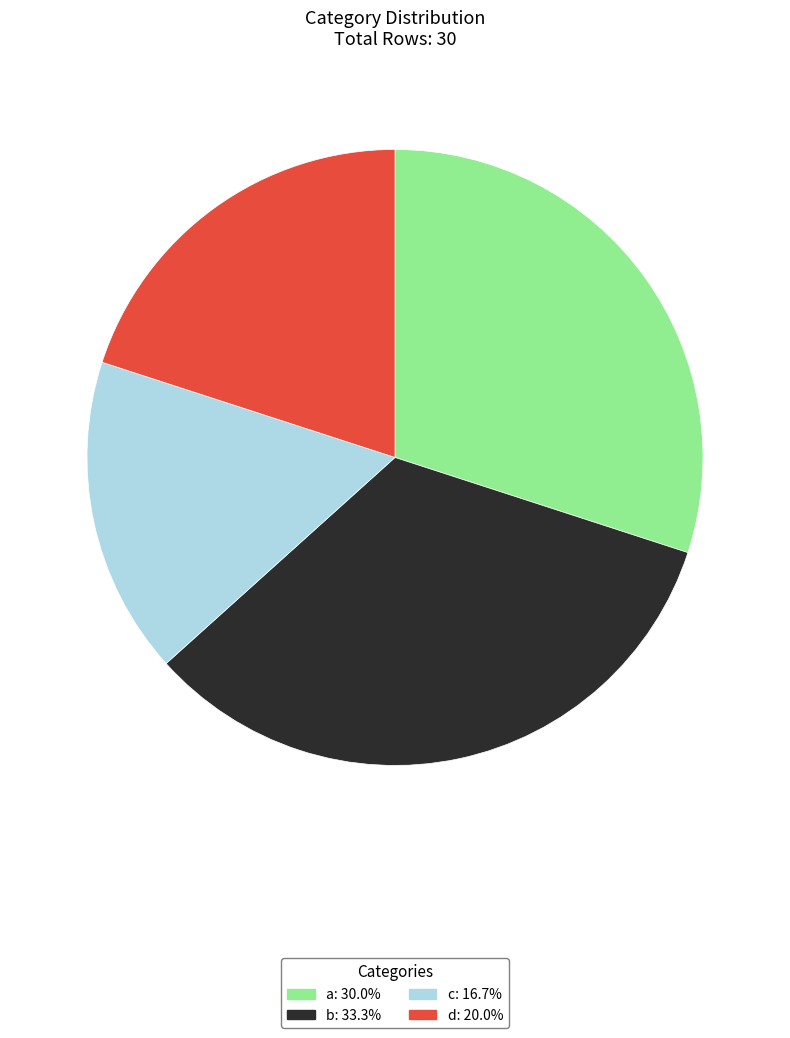

Which category has the biggest portion of the pie?

b